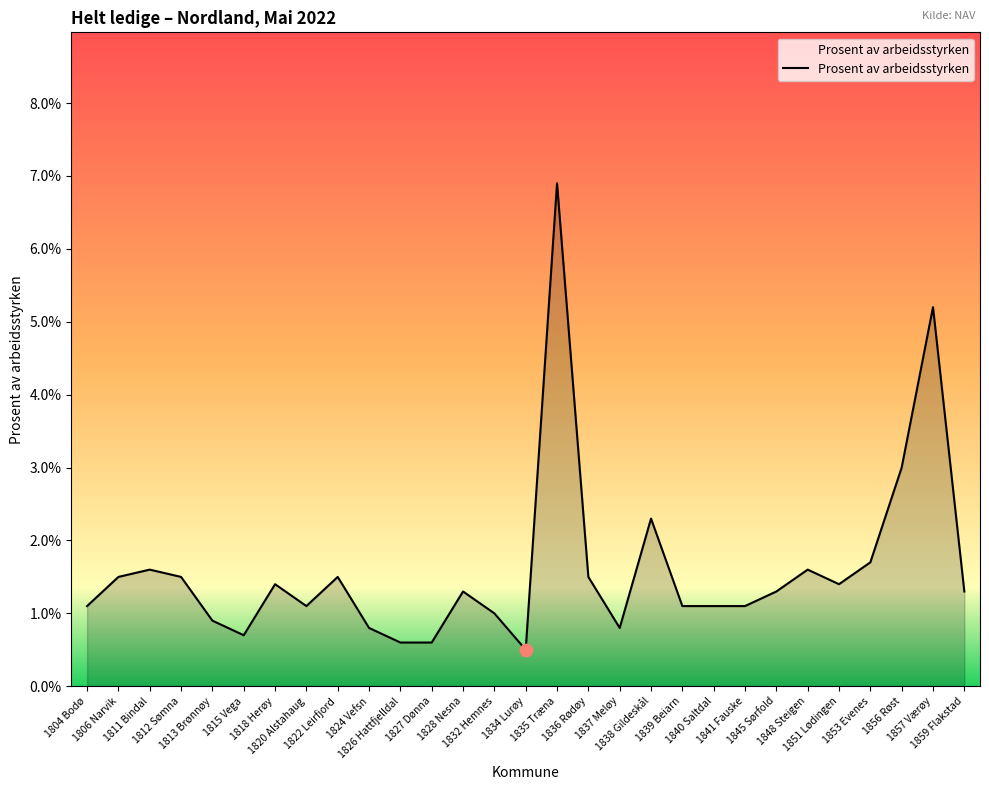

Approximately how many times larger is the value at 1857 Værøy compared to 1804 Bodø?

4.7